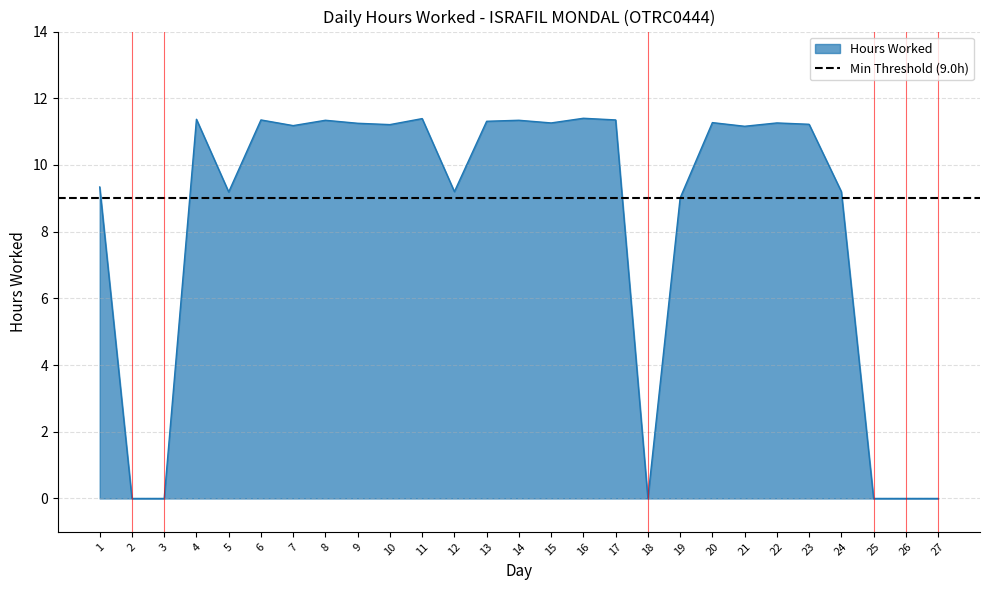

At which category does the chart reach its minimum across all series?

2